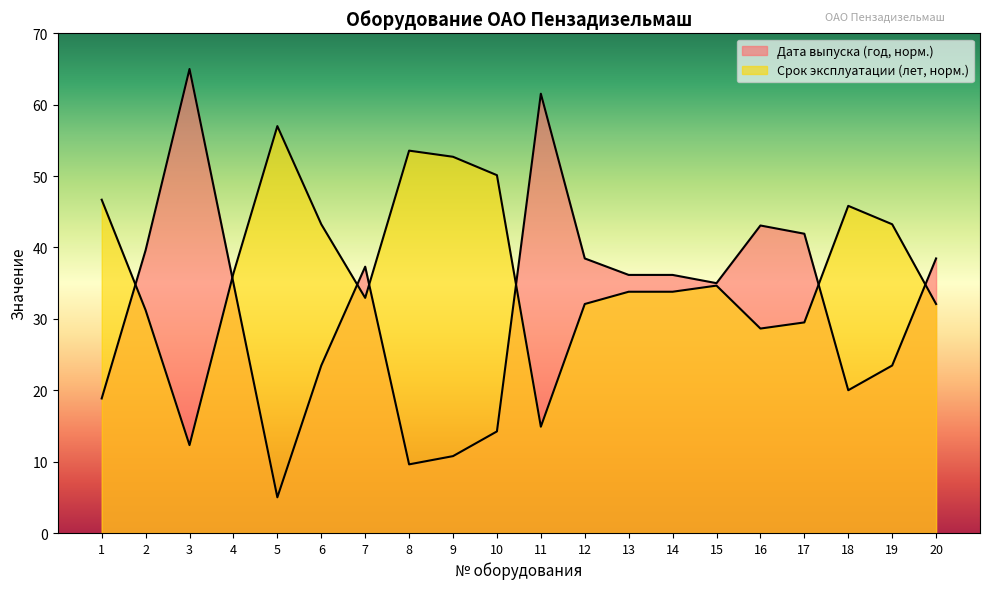

Count the number of data series in this chart.

2